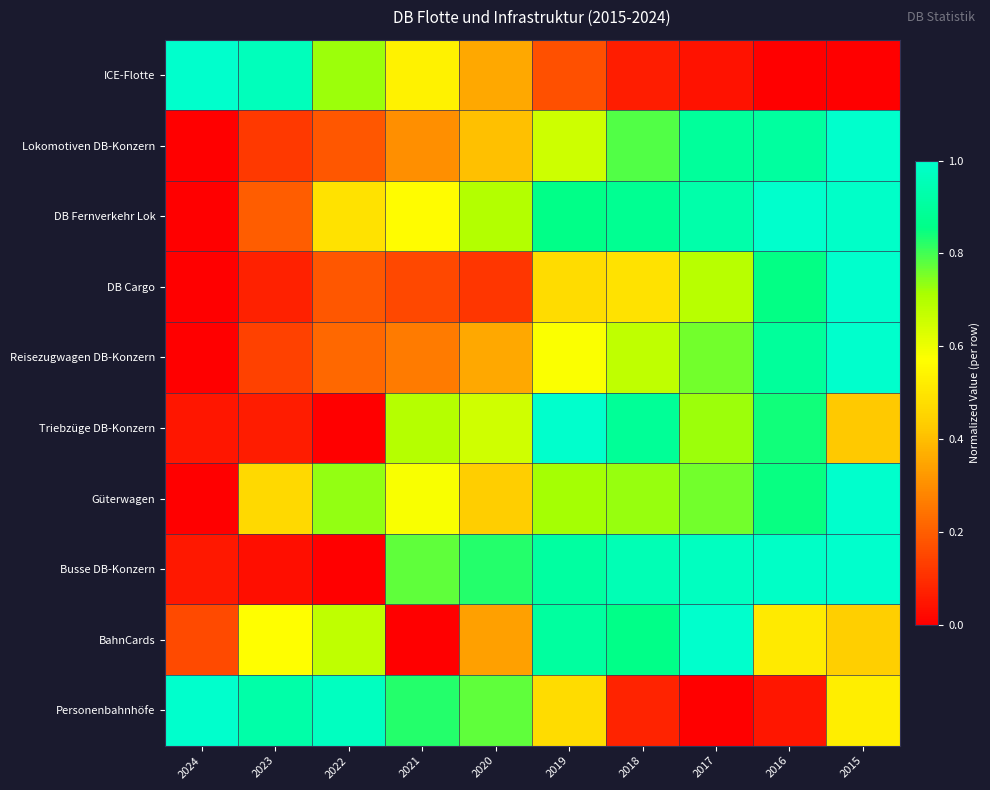

What is the total value across all series at 2018?

6.4